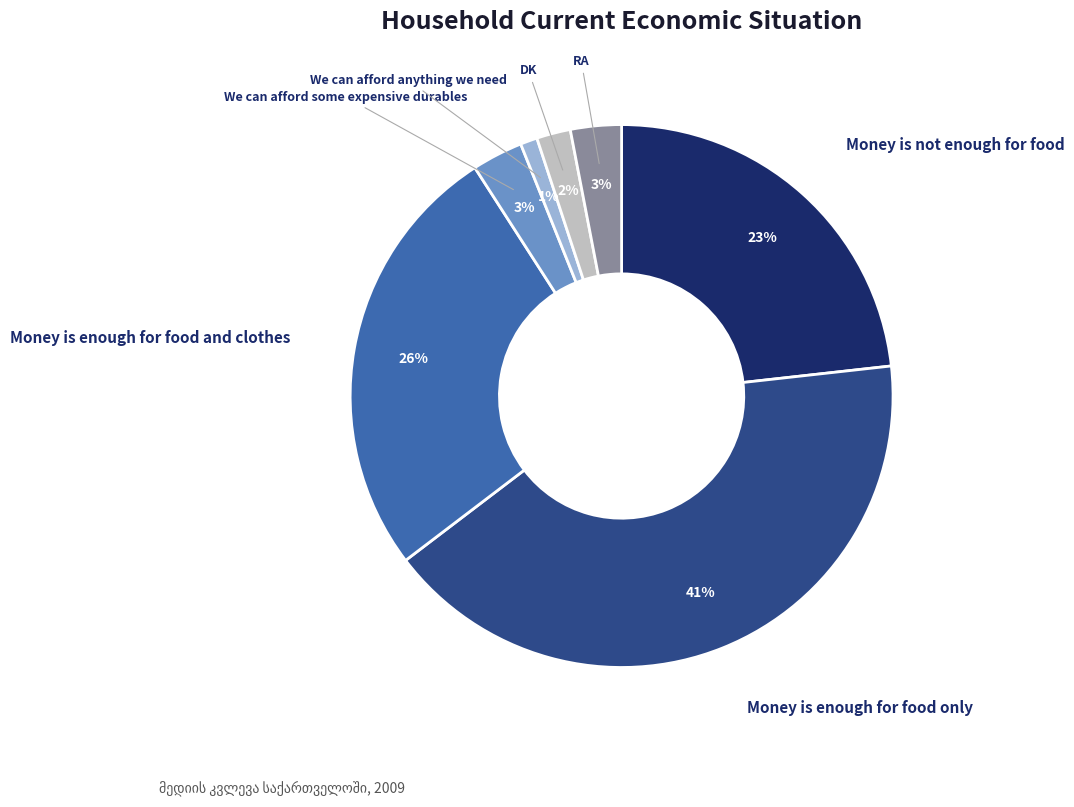

The Money is not enough for food slice represents 23% of the pie. True or false?

True